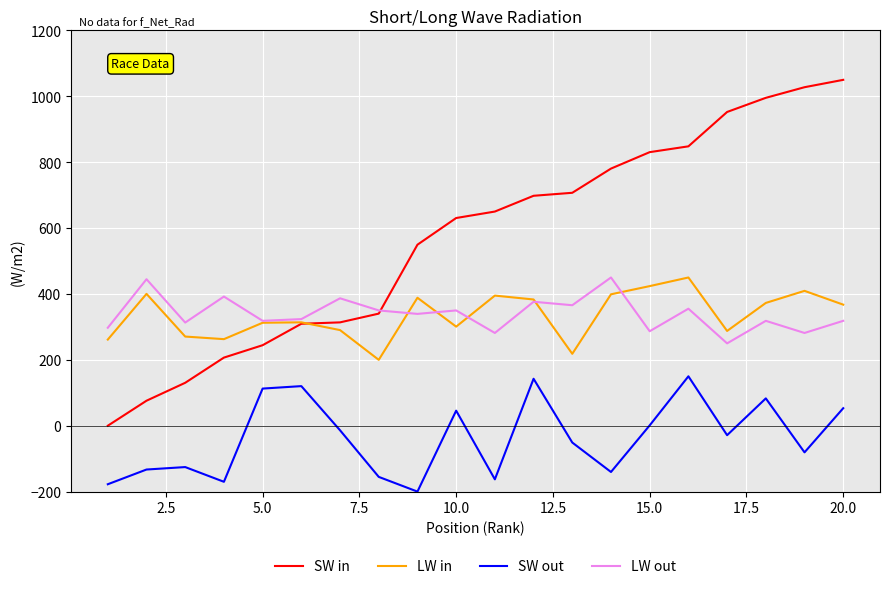

What is the greatest value displayed?

1050.0